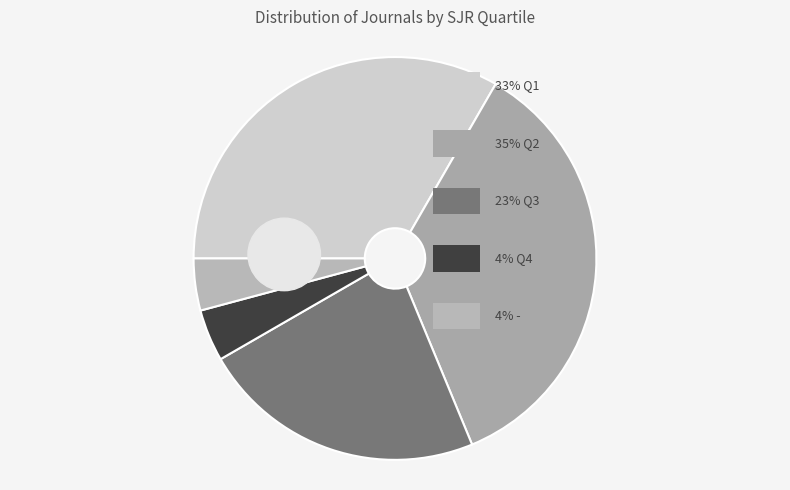

Which has a higher value, Q1 or Q4?

Q1